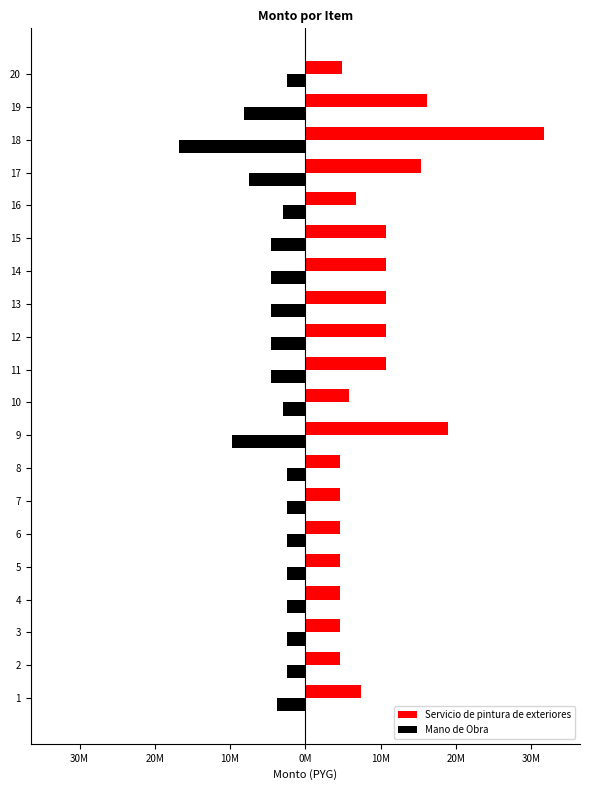

What is the difference between the maximum and minimum values in the Mano de Obra series?

14.3